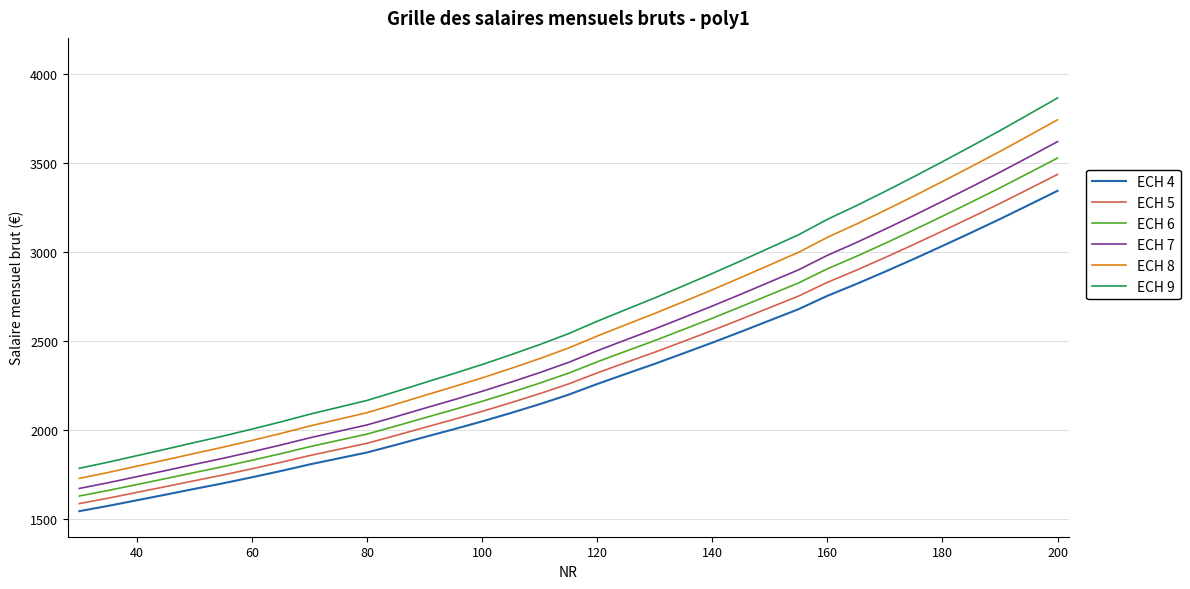

What is the minimum value for ECH 9?

1784.3